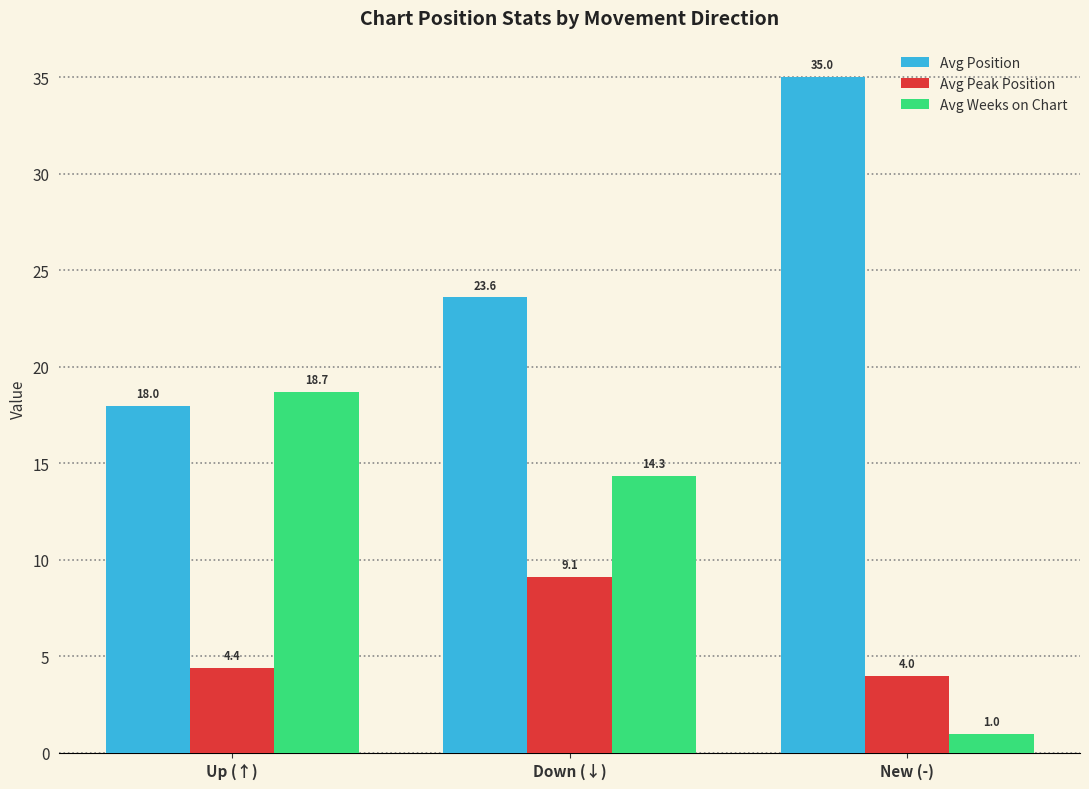

Reading left to right, transcribe all the data shown in this chart.

Avg Position: Up (↑)=18.0	Down (↓)=23.6	New (-)=35.0
Avg Peak Position: Up (↑)=4.4	Down (↓)=9.1	New (-)=4.0
Avg Weeks on Chart: Up (↑)=18.7	Down (↓)=14.3	New (-)=1.0